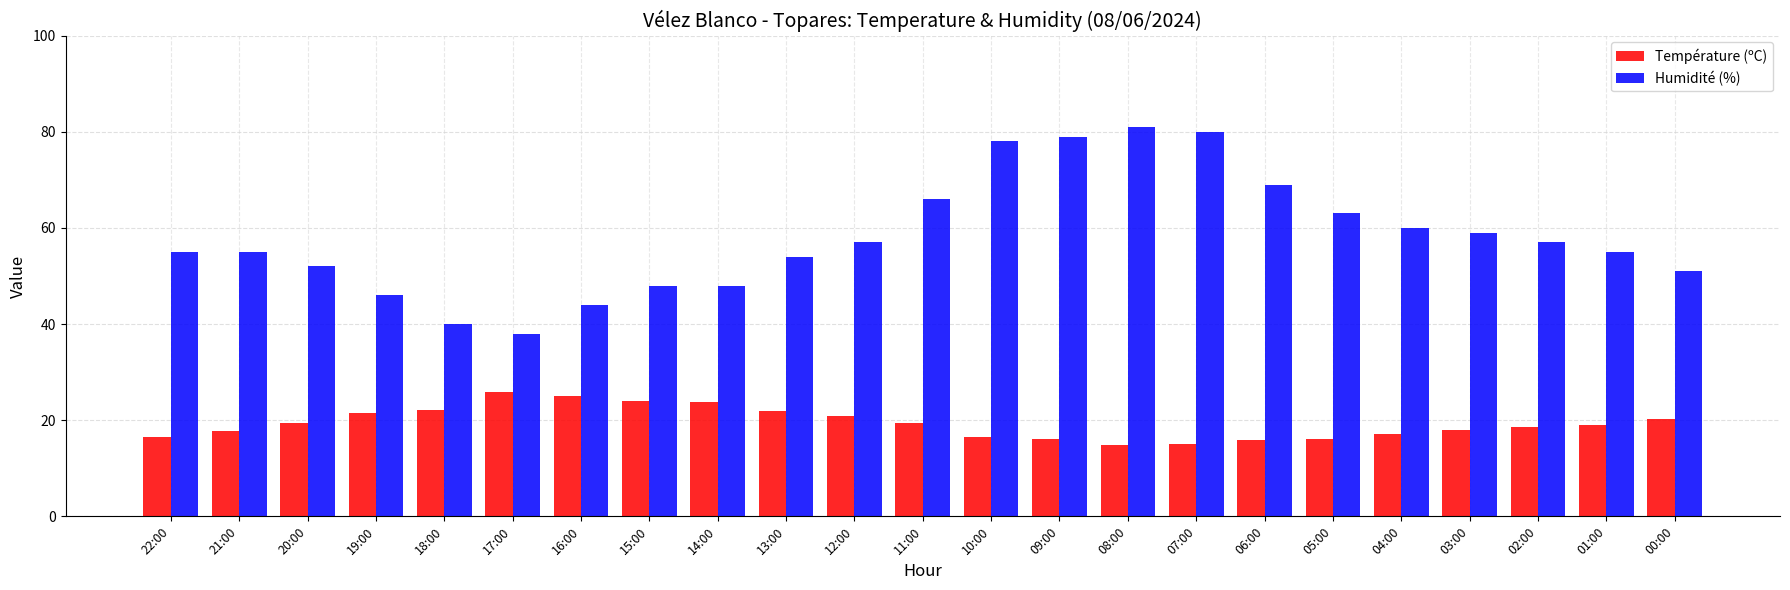

Which category has the highest value across all series?

08:00